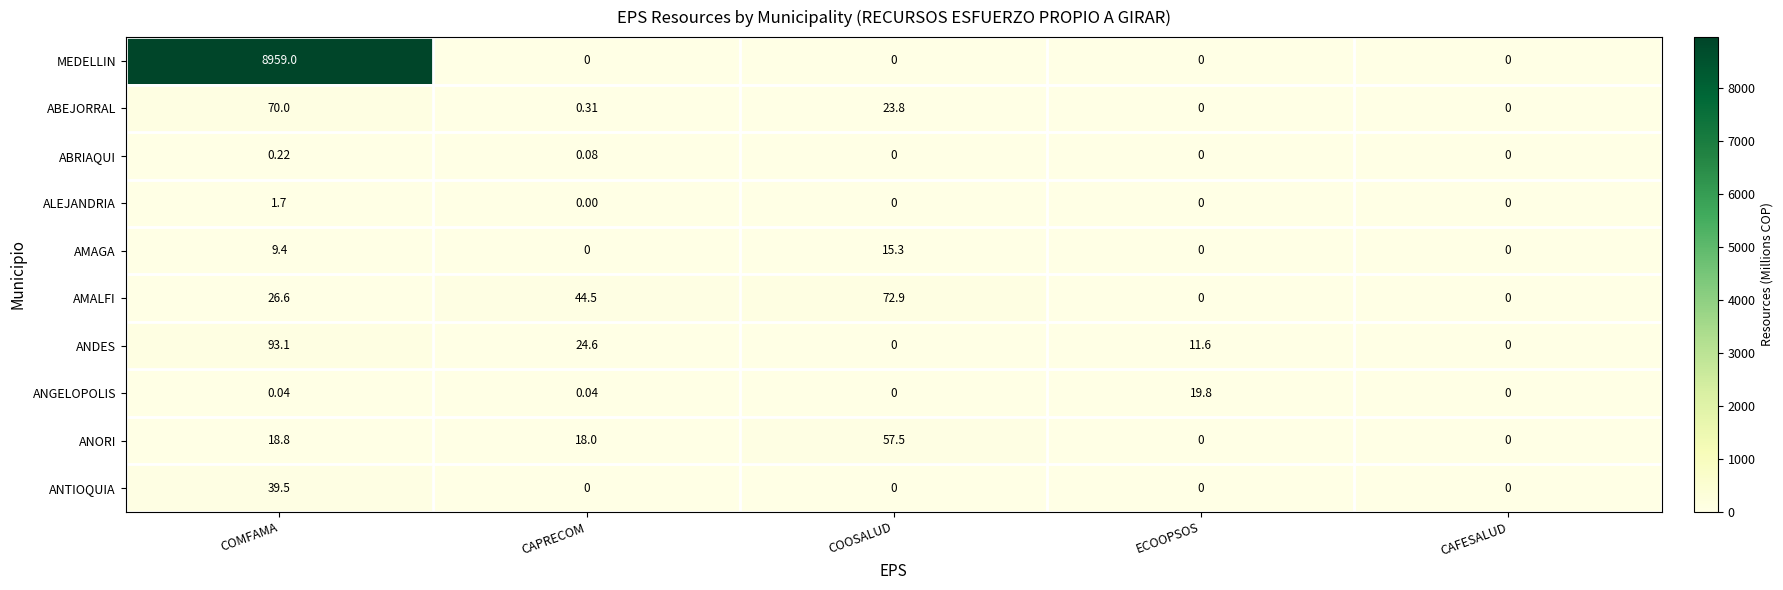

Which category has the highest value across all series?

COMFAMA